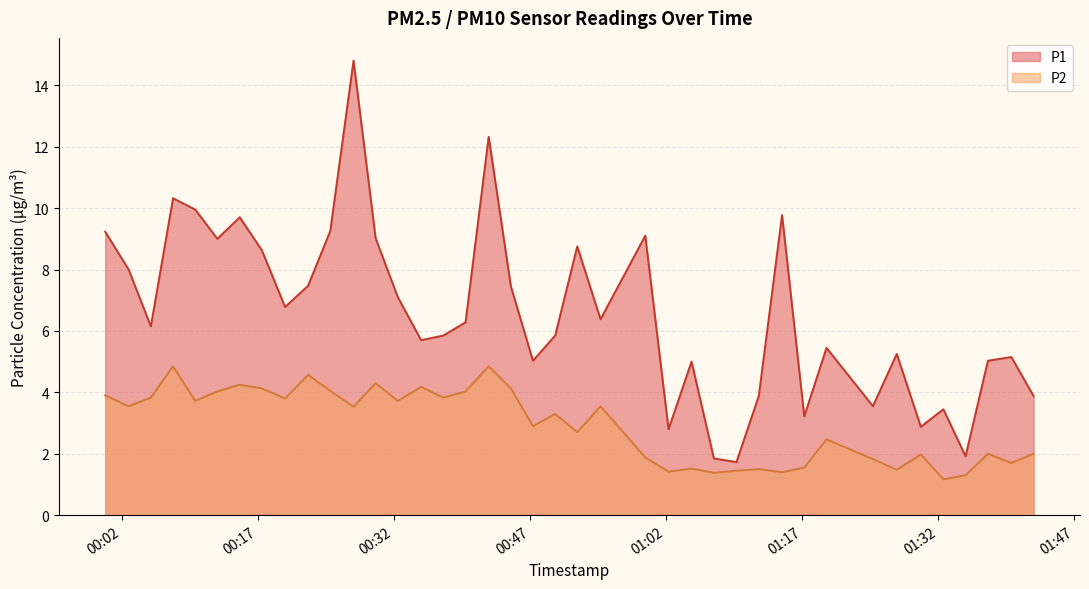

What is the sum of all P2 values?

117.7